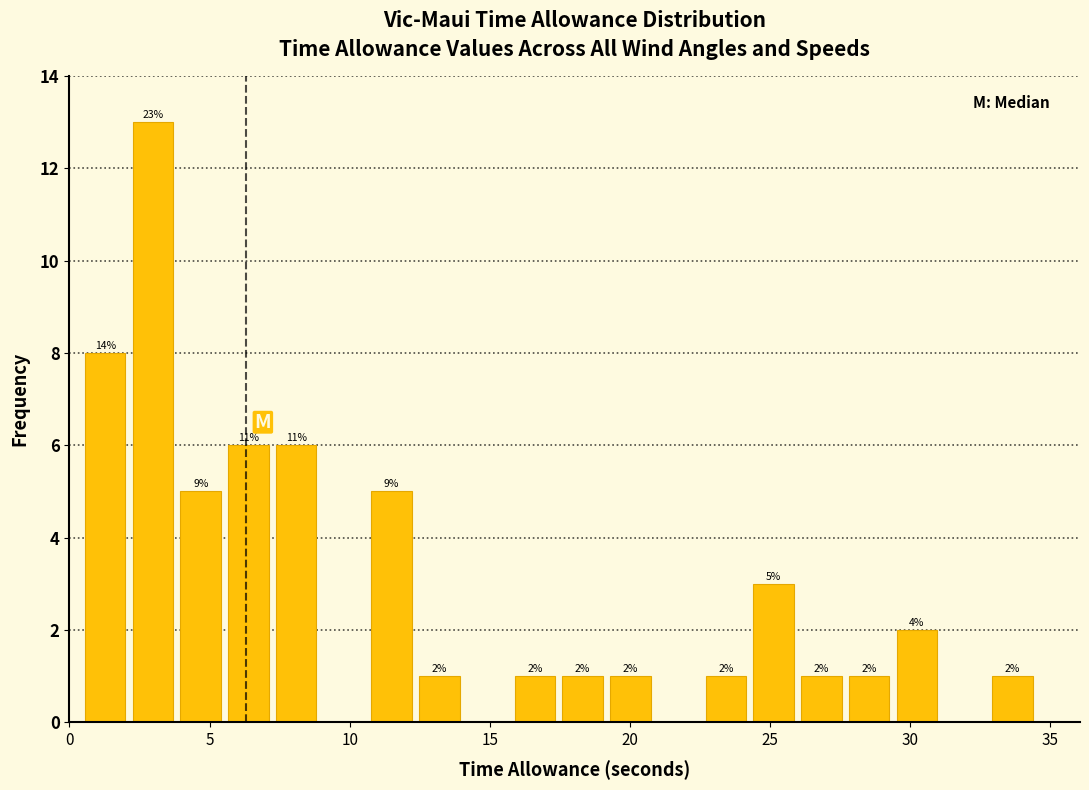

Around what value on the x-axis is the tallest bar? Give the approximate position of its centre, as read against the axis.

3.0